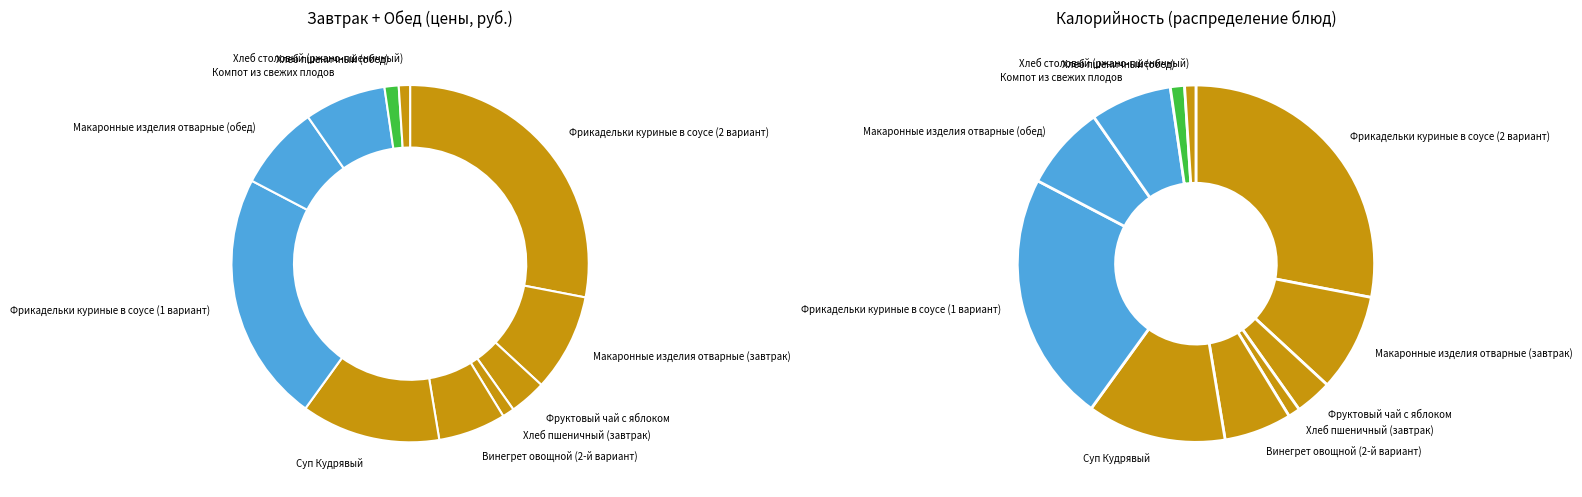

To the nearest percent, what is the difference between the largest and smallest slice percentages?

27%